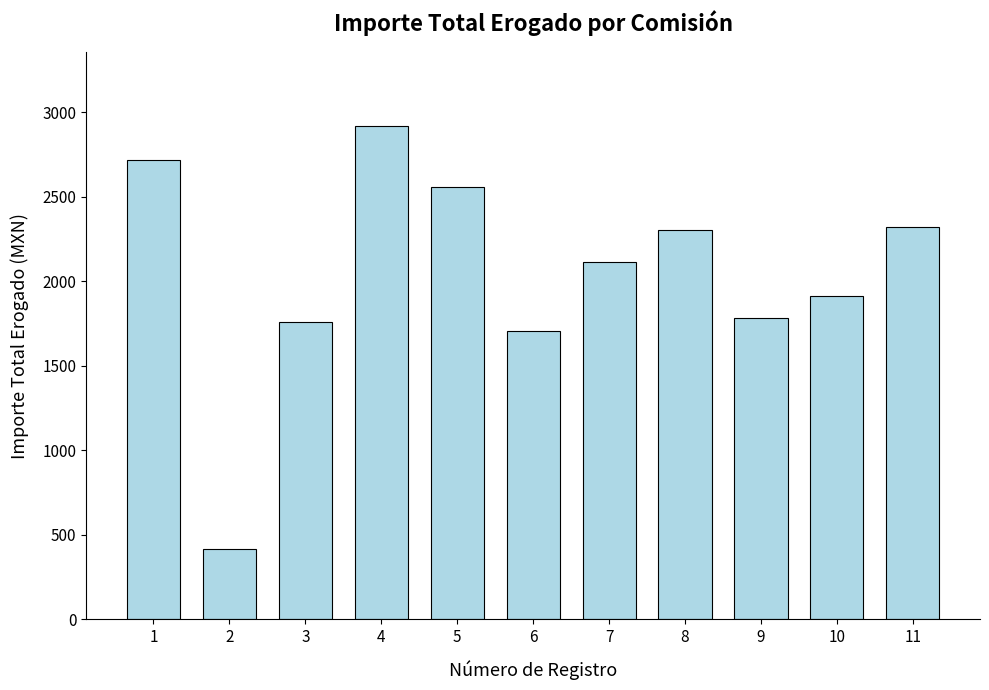

What is the greatest value displayed?

2919.7